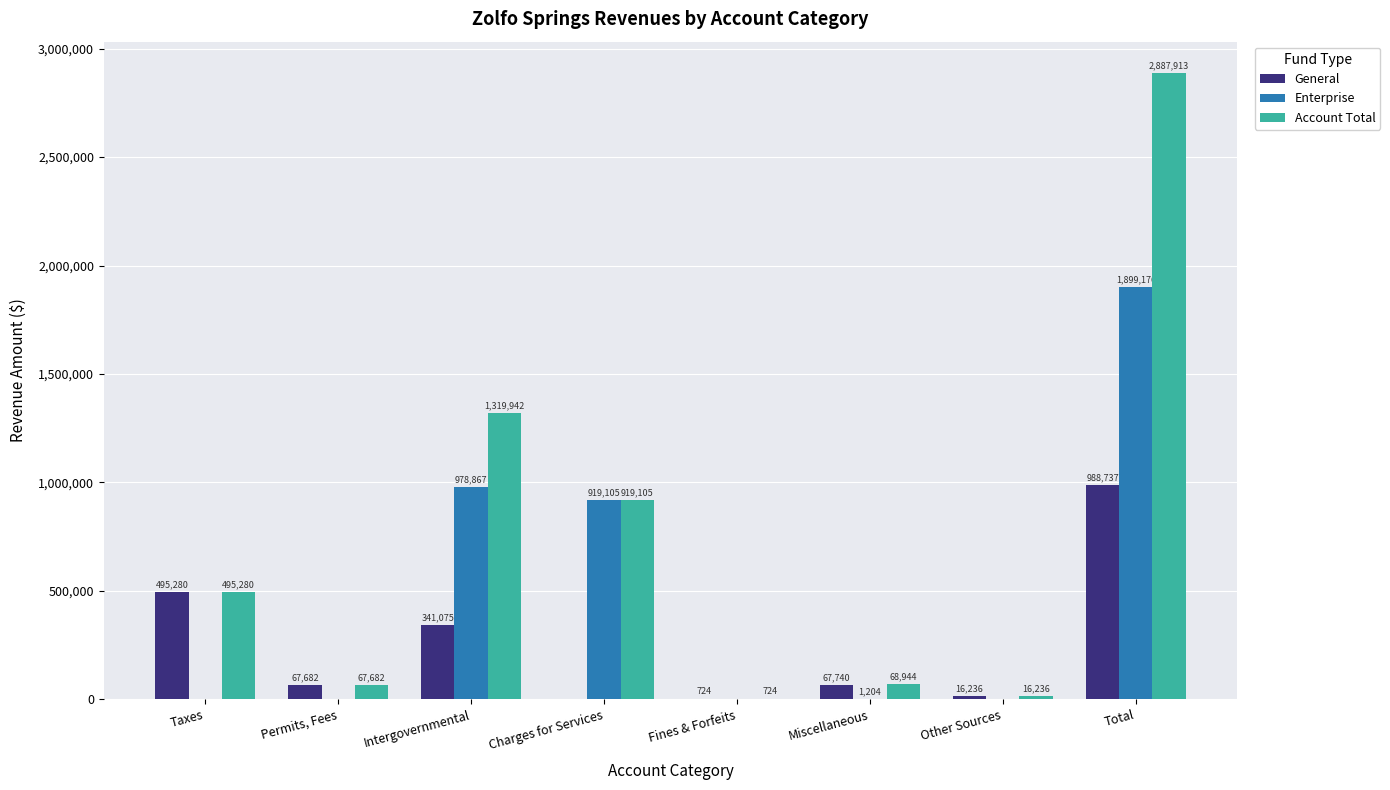

The Enterprise series shows 1019527 at Other Sources. True or false?

False